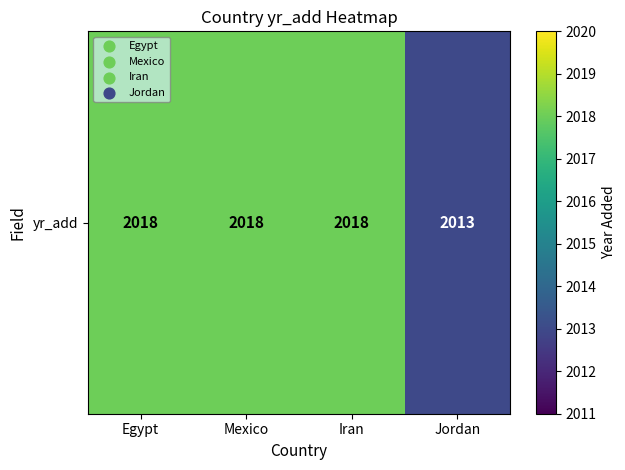

Rank the categories by value from highest to lowest.

Egypt, Mexico, Iran, Jordan